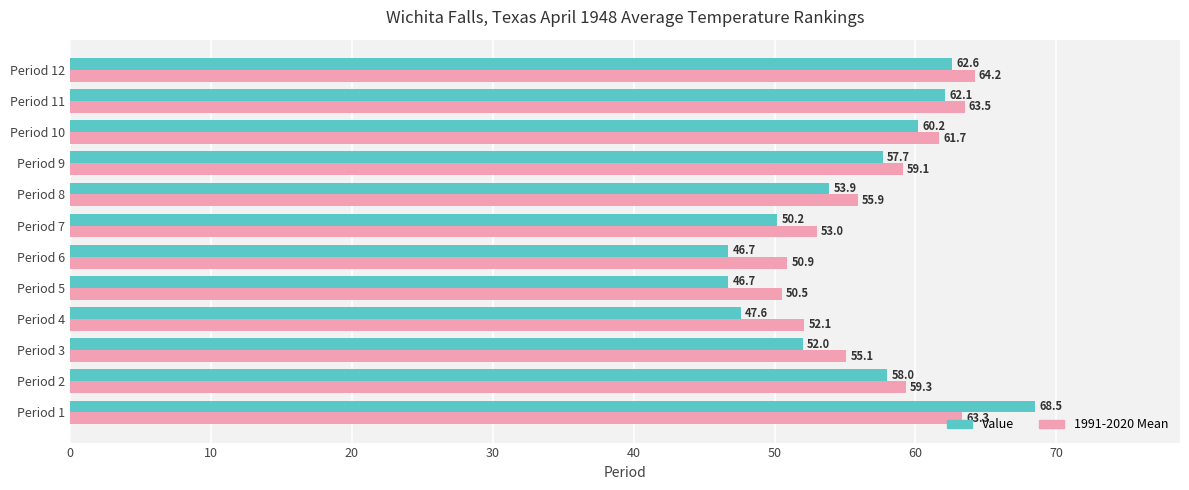

The value of Value at Period 6 is 65.9. True or false?

False